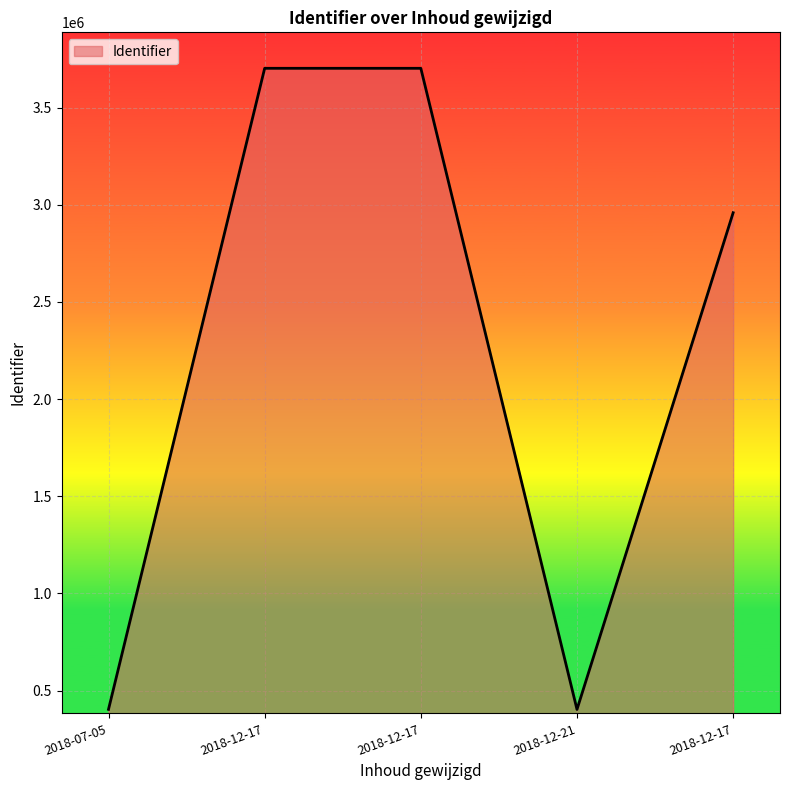

Count the number of categories in the chart.

5